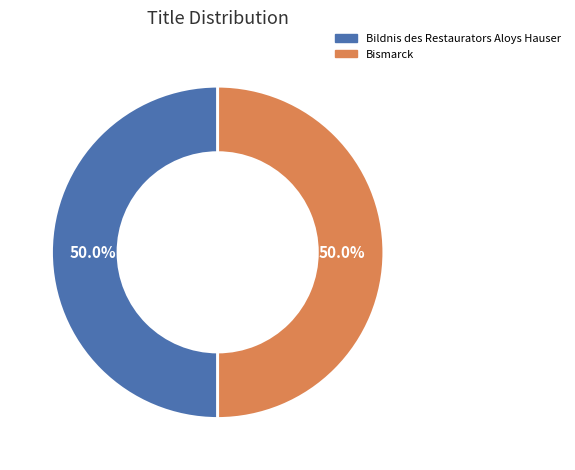

Combined, what portion of the pie is Bildnis des Restaurators Aloys Hauser and Bismarck?

100.0%